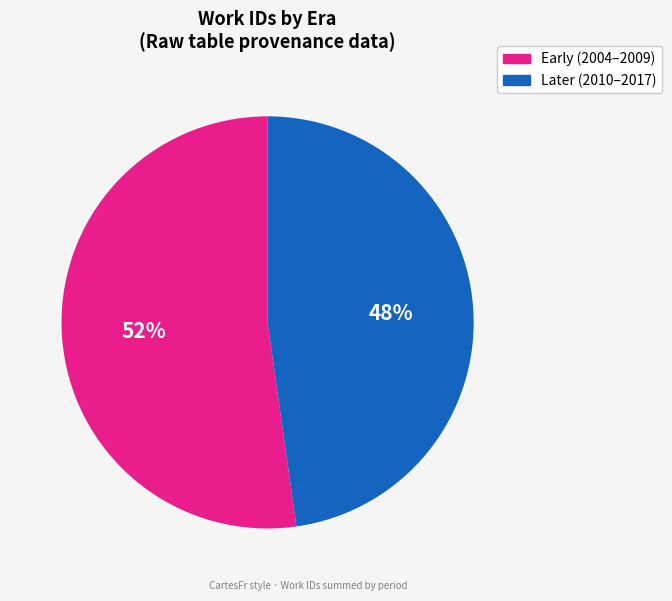

Does any single category account for the majority?

Yes